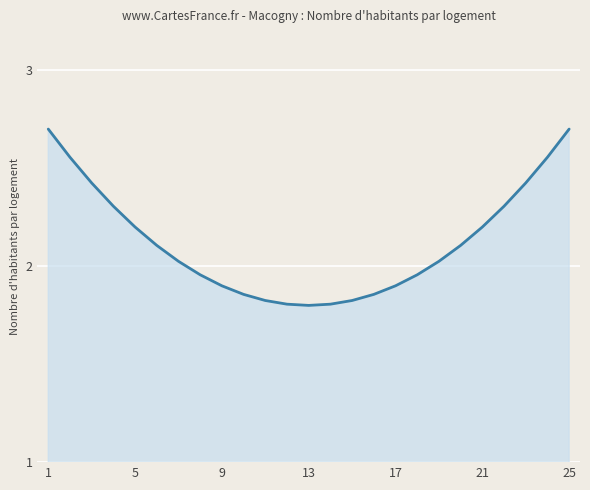

What is the greatest value displayed?

2.7